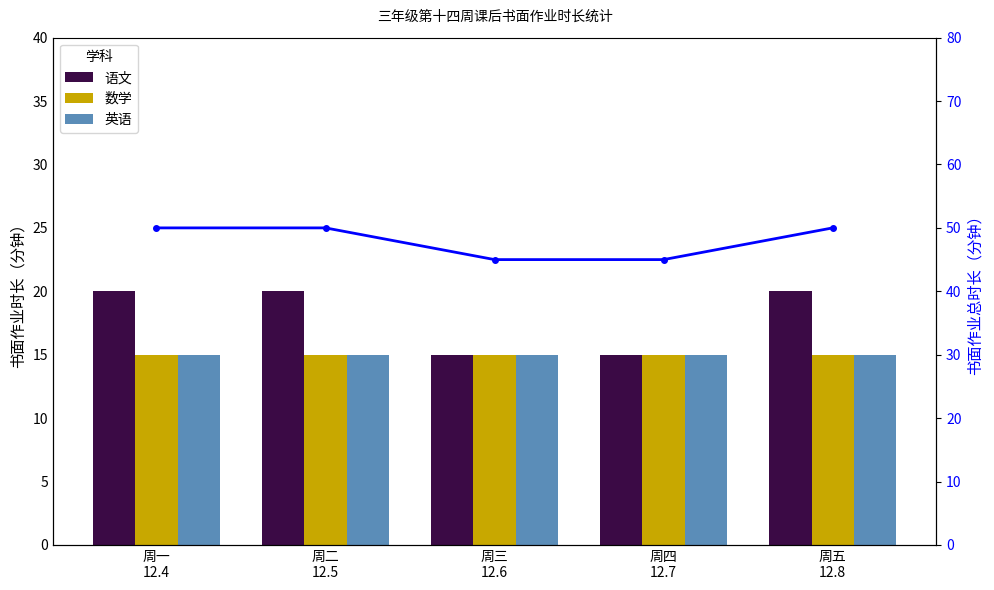

Which series has the largest total across all categories?

书面作业总时长